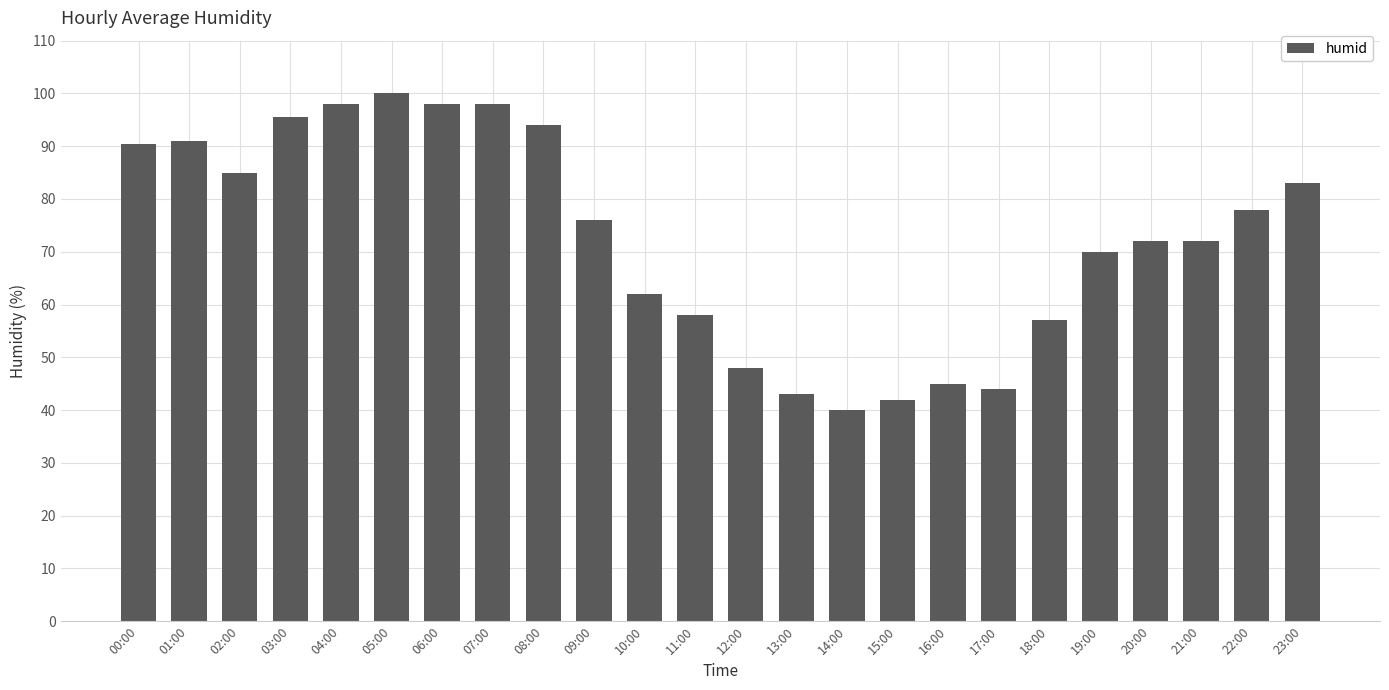

The value at 19:00 is 124.3. True or false?

False